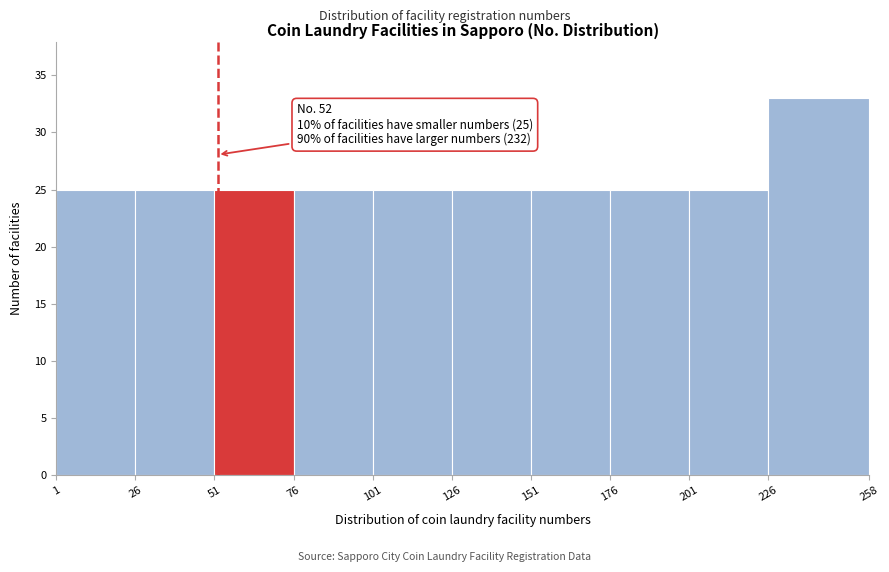

Which range on the x-axis has the tallest bar?

226 to 258